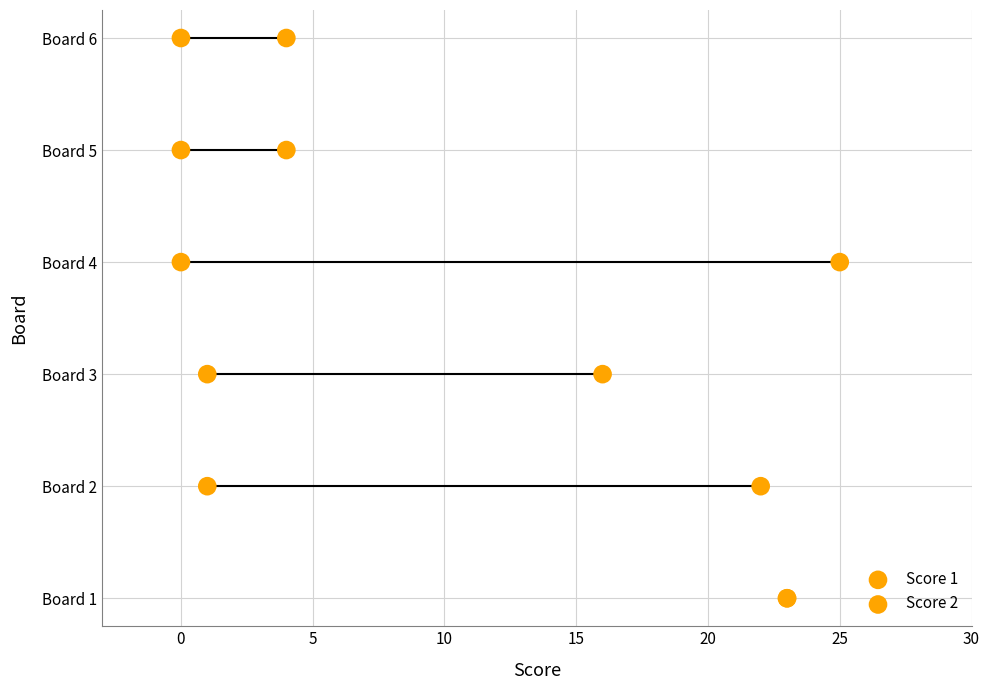

Is the value of Score 1 at 5 greater than the value of Score 2 at 20?

No